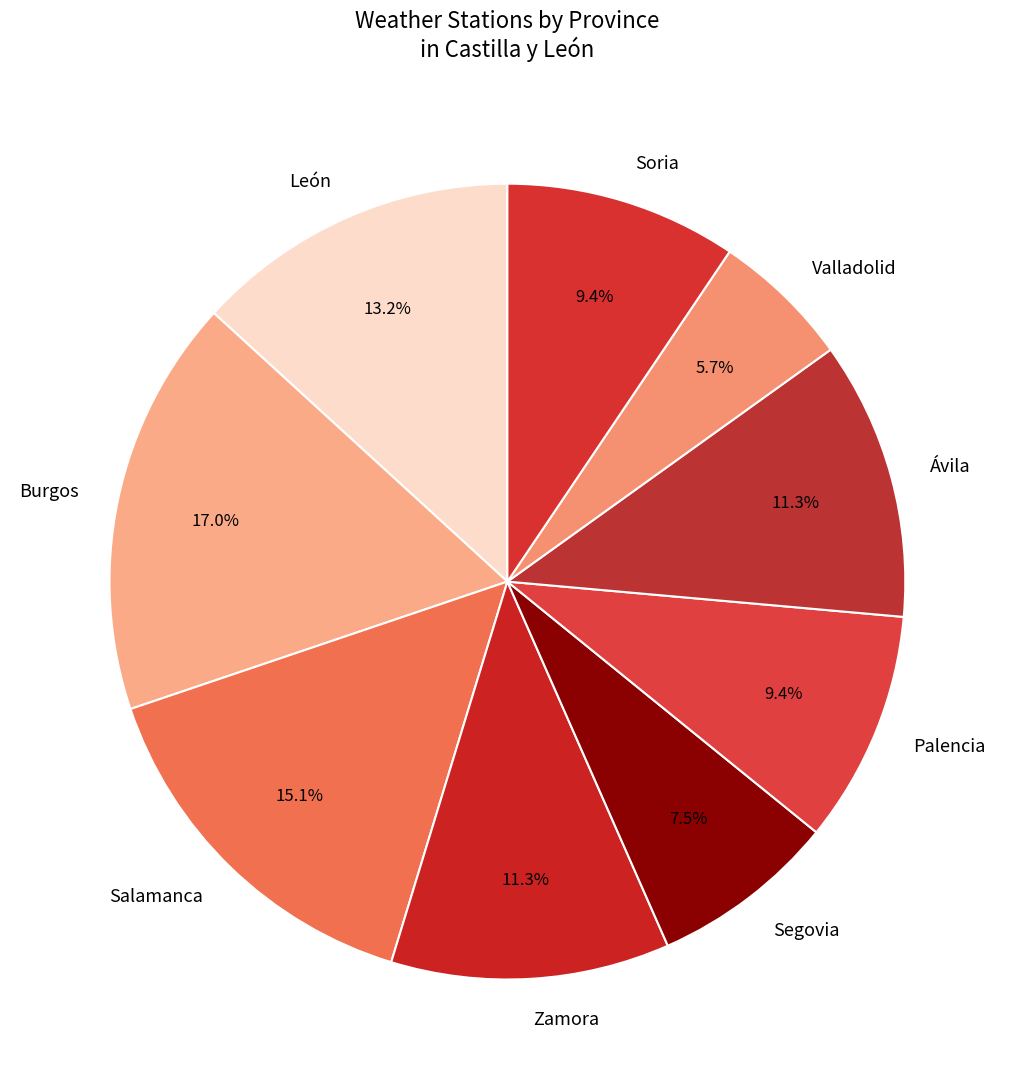

What is the ratio of the value at Ávila to the value at Zamora?

1.0